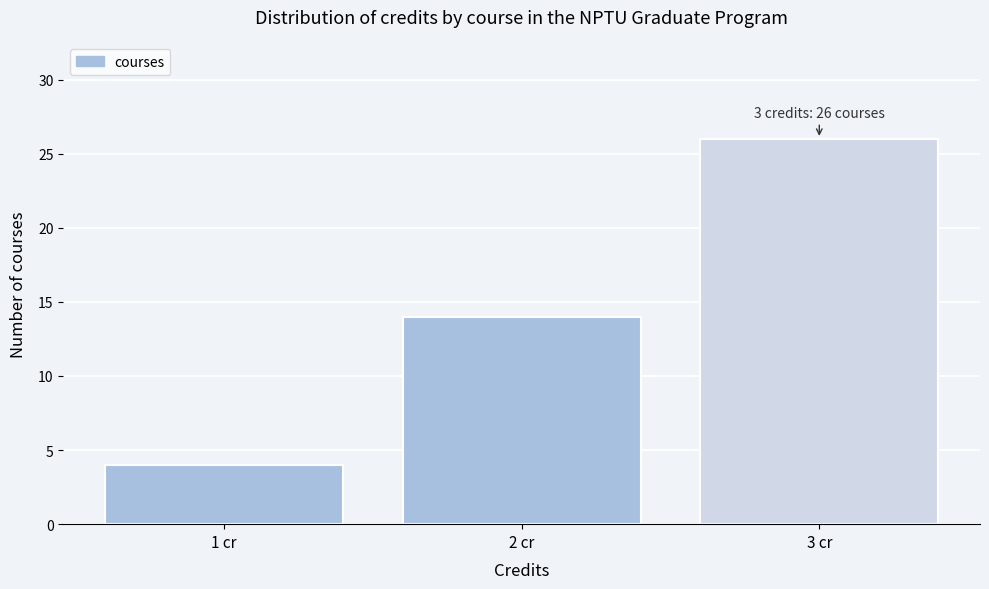

Over which range of the x-axis is the bar tallest?

2.5 to 3.5